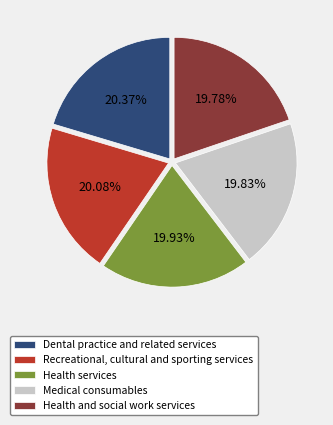

What is the ratio of the value at Health and social work services to the value at Recreational, cultural and sporting services?

1.0